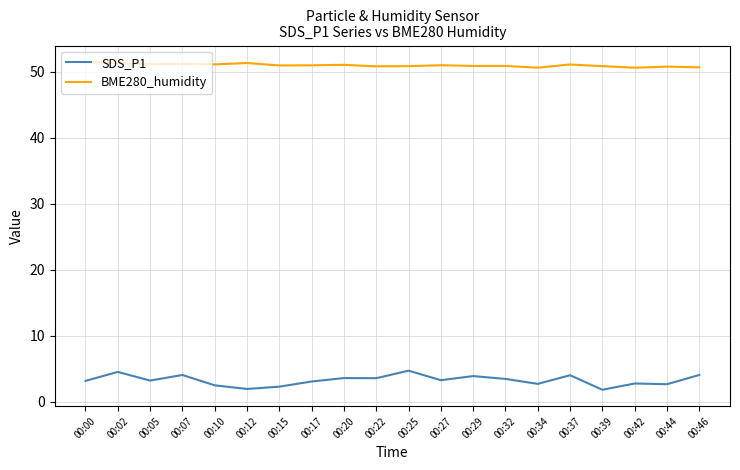

Does the chart have visible grid lines?

Yes